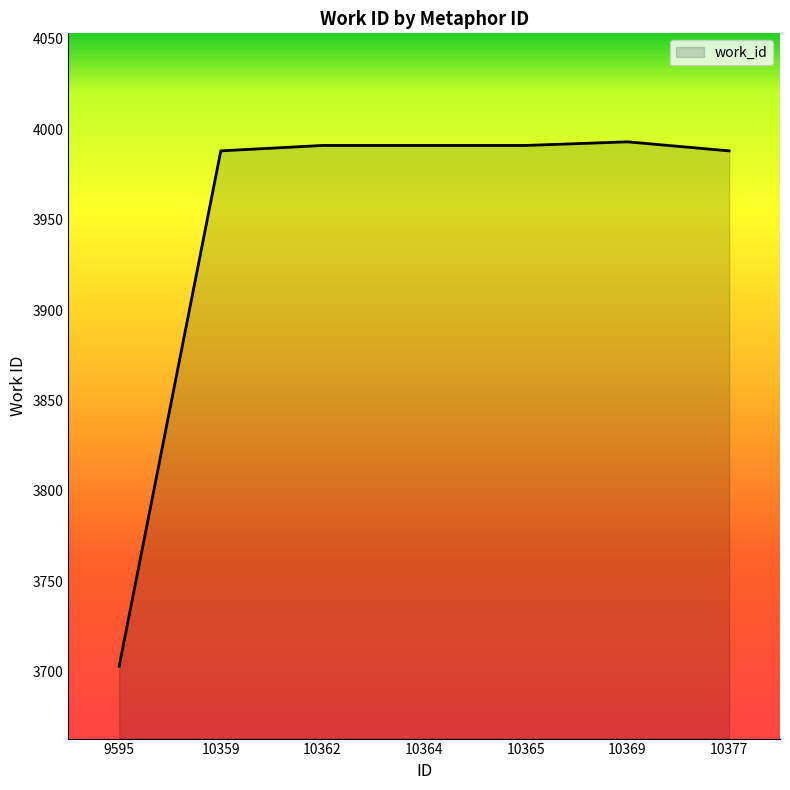

What is the smallest value displayed?

3703